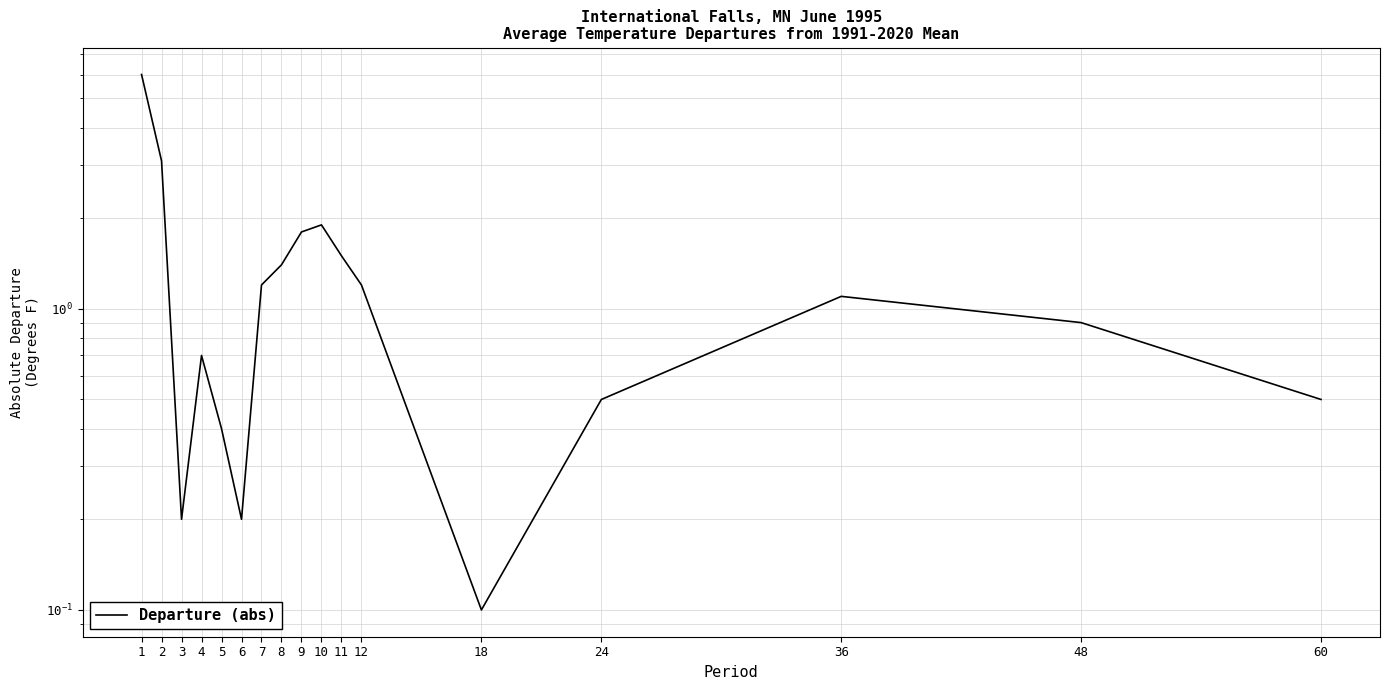

Reading left to right, extract all data points from this chart.

1=6.0	2=3.1	3=0.2	4=0.7	5=0.4	6=0.2	7=1.2	8=1.4	9=1.8	10=1.9	11=1.5	12=1.2	18=0.1	24=0.5	36=1.1	48=0.9	60=0.5